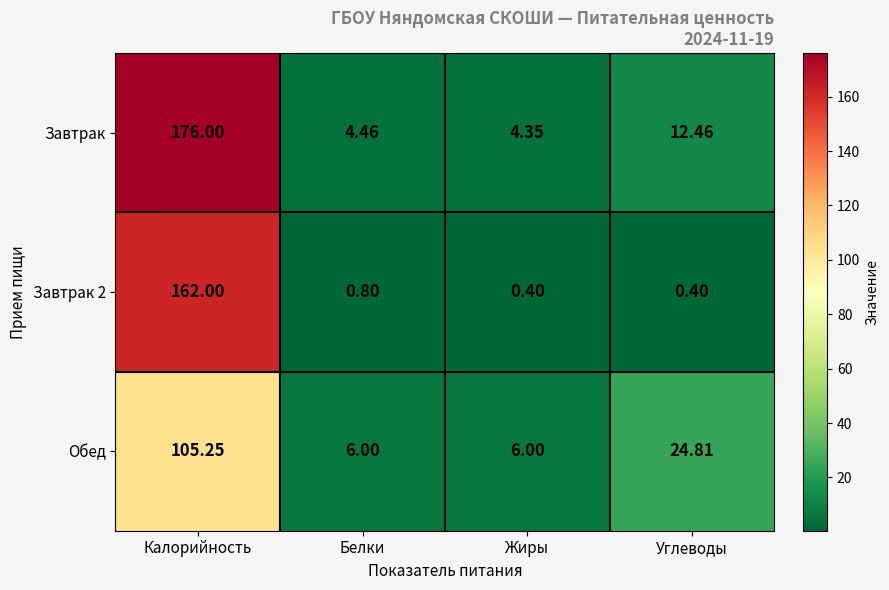

Which label corresponds to the largest value in the chart?

Калорийность